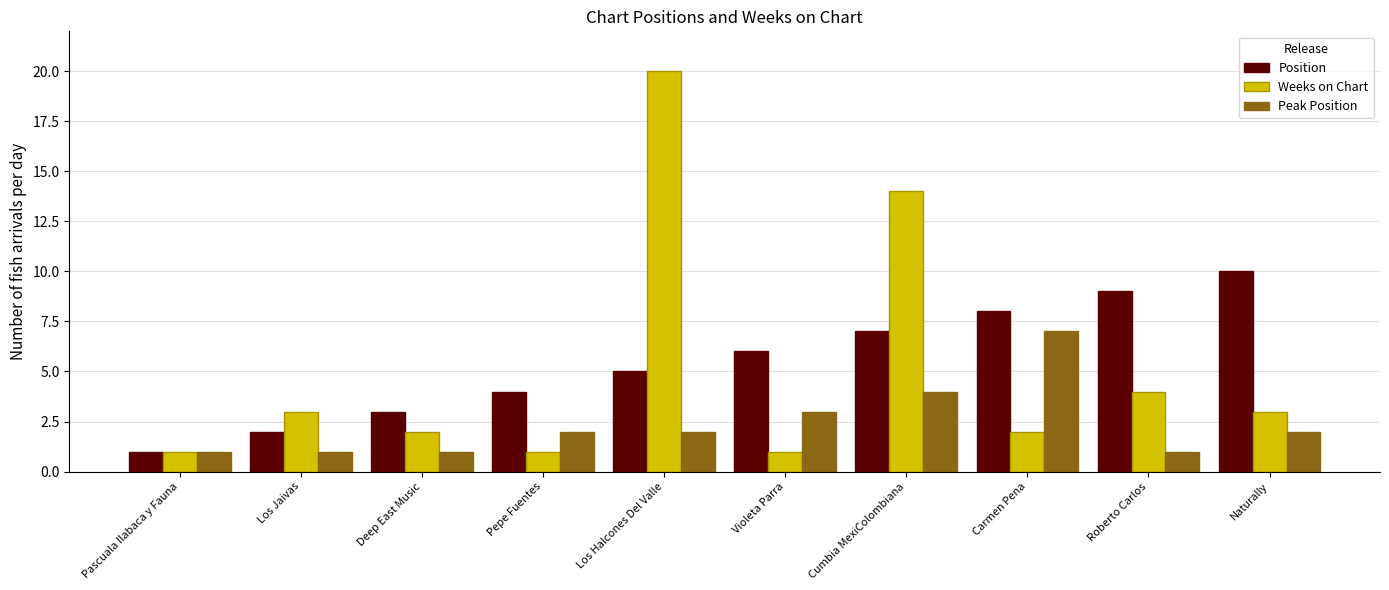

Which series changed the most between Deep East Music and Los Halcones Del Valle?

Weeks on Chart